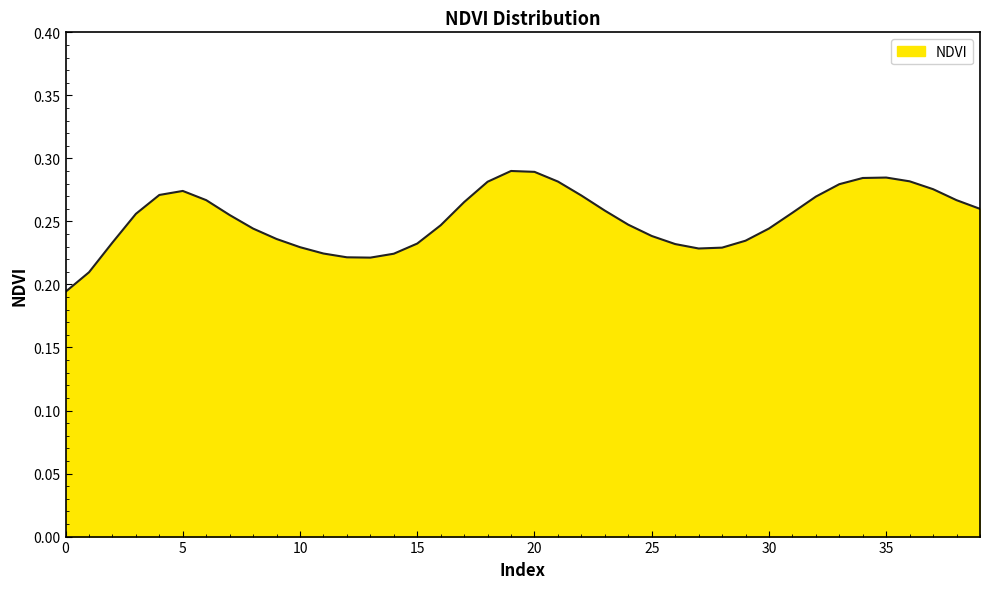

Which category has the highest value across all series?

19